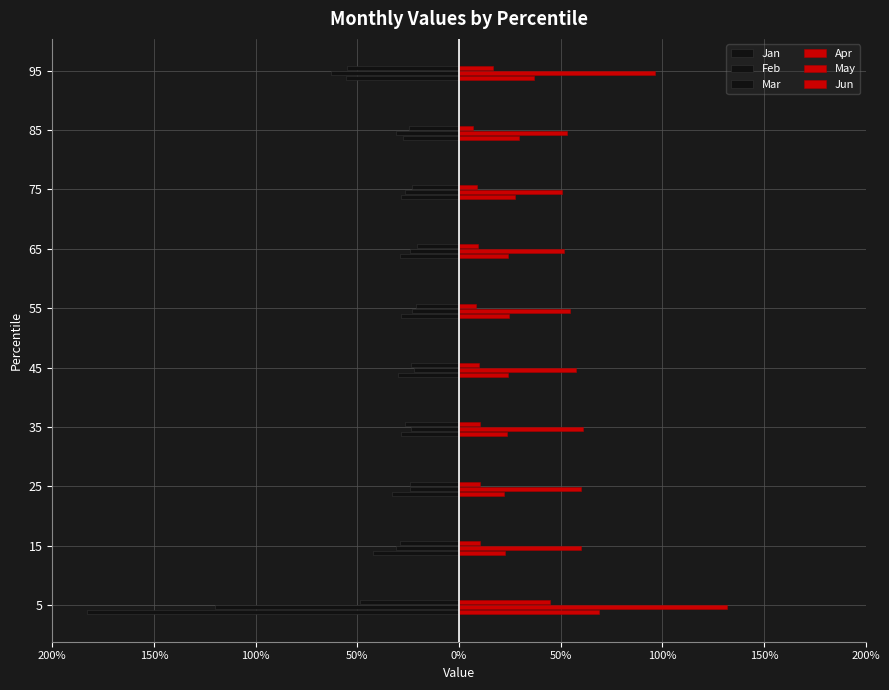

Which series has the largest range (max minus min)?

Jan